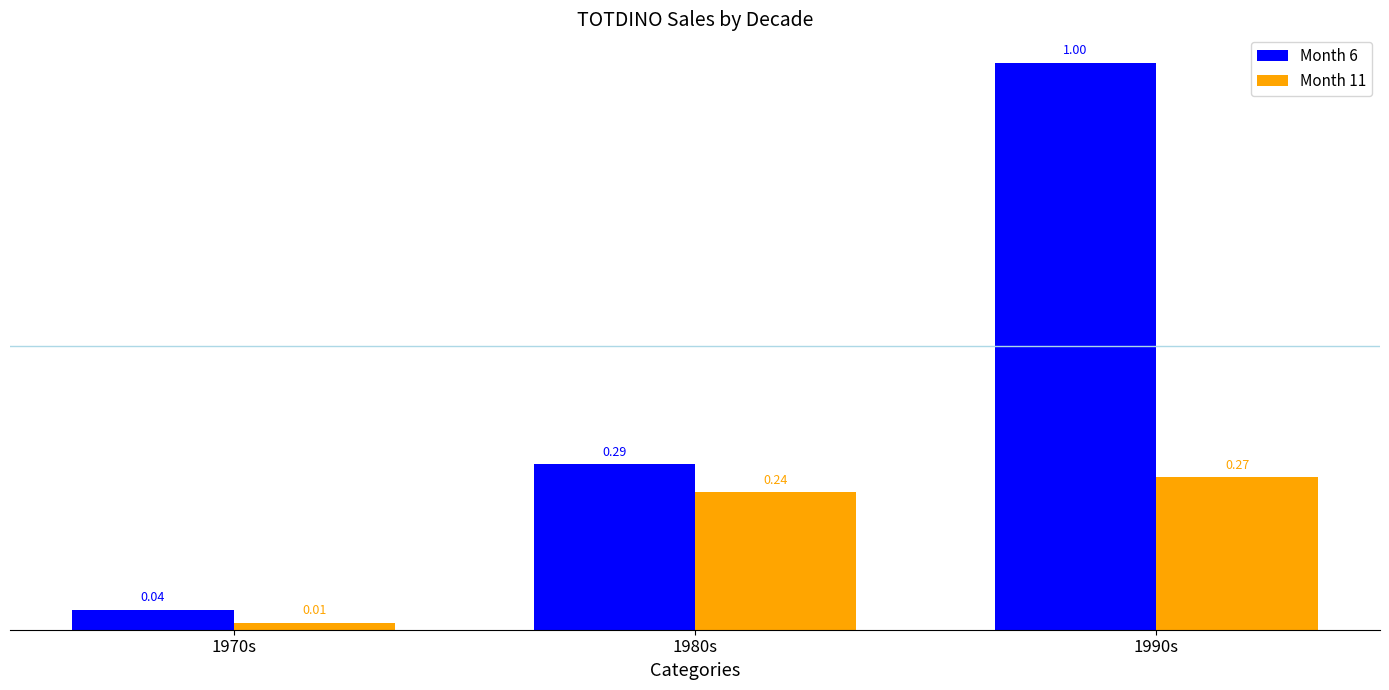

At which label does Month 11 reach its minimum?

1970s